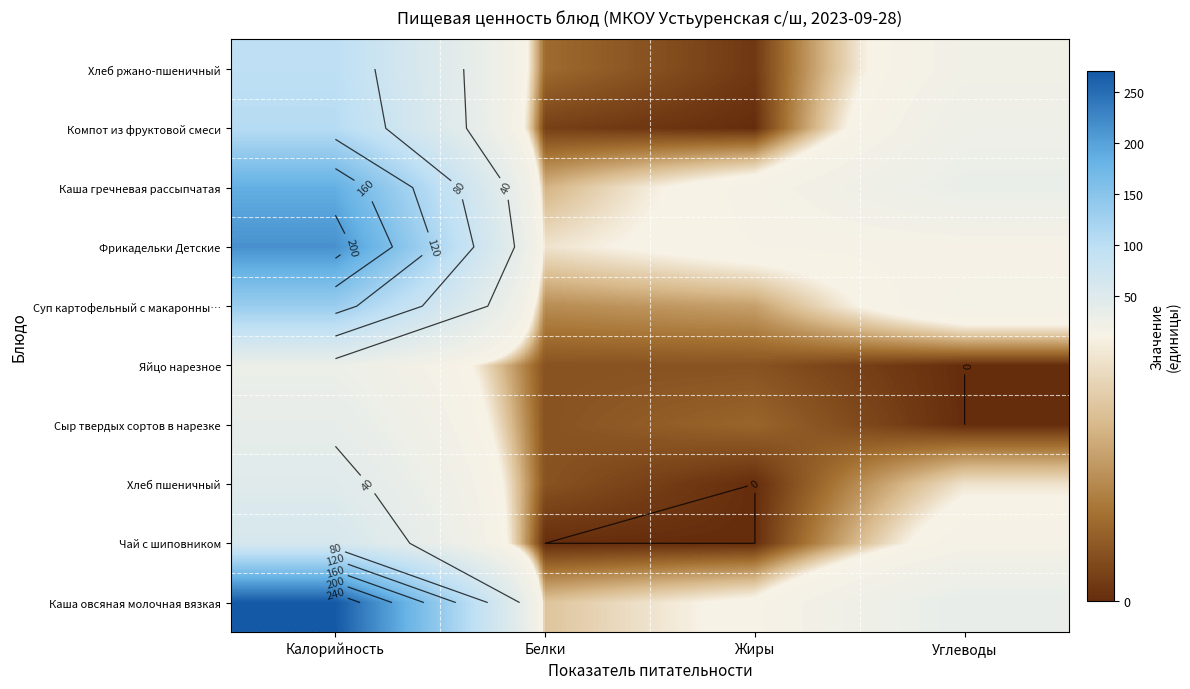

Rank the series by their maximum value, from highest to lowest.

Каша овсяная молочная вязкая, Фрикадельки Детские, Каша гречневая рассыпчатая, Суп картофельный с макаронны…, Компот из фруктовой смеси, Хлеб ржано-пшеничный, Чай с шиповником, Хлеб пшеничный, Сыр твердых сортов в нарезке, Яйцо нарезное